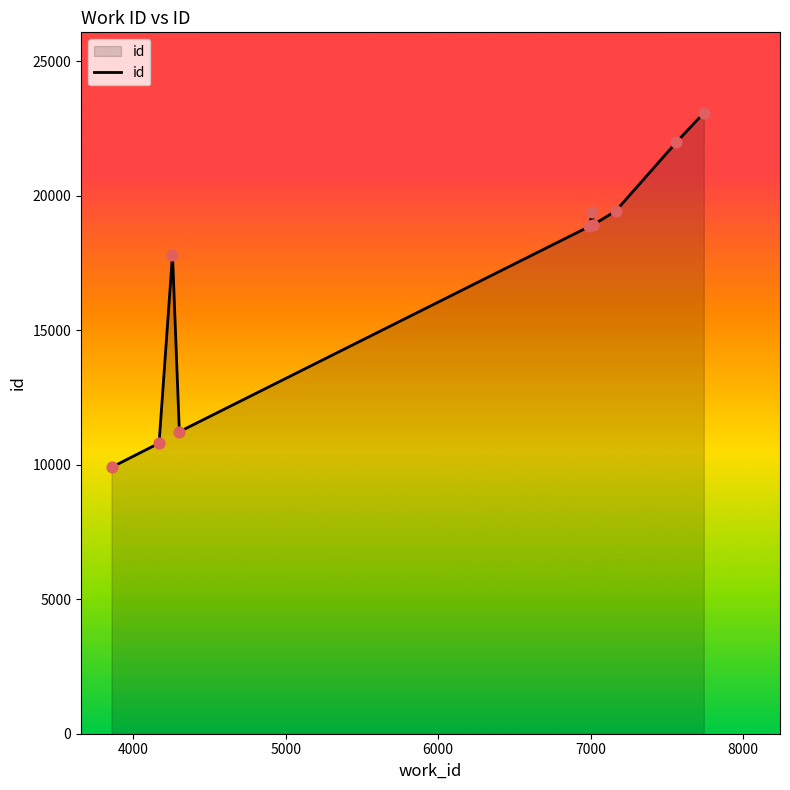

What is the maximum value shown in the chart?

23082